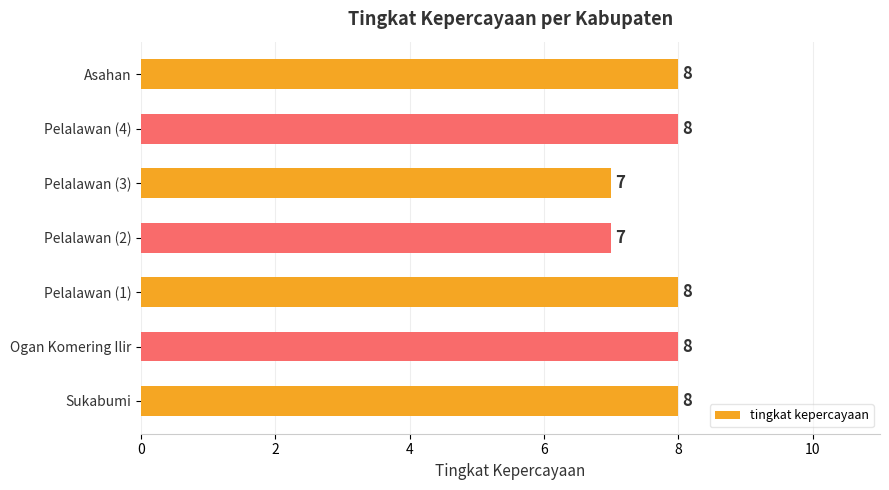

Are the bars horizontal?

Yes